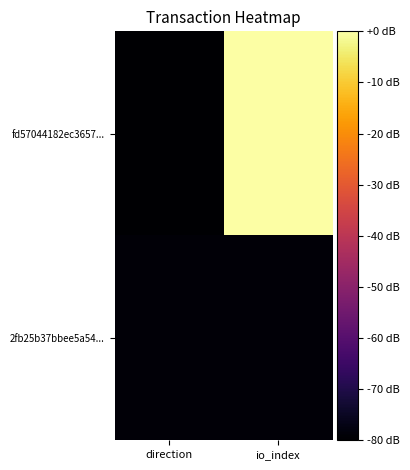

At direction, list the series in order from smallest to largest.

fd57044182ec3657..., 2fb25b37bbee5a54...